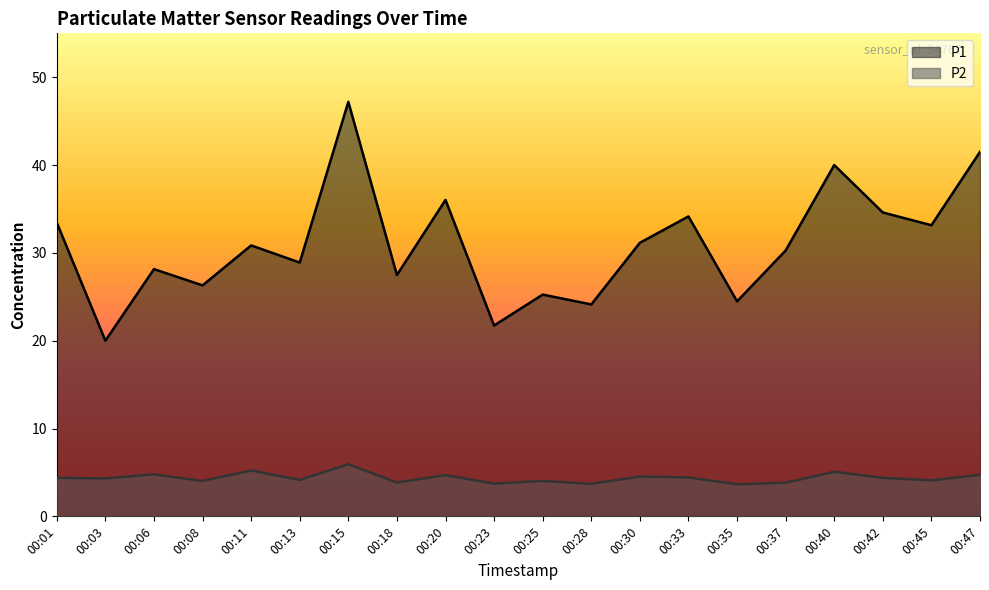

Between 00:25 and 00:47, which is larger?

00:47